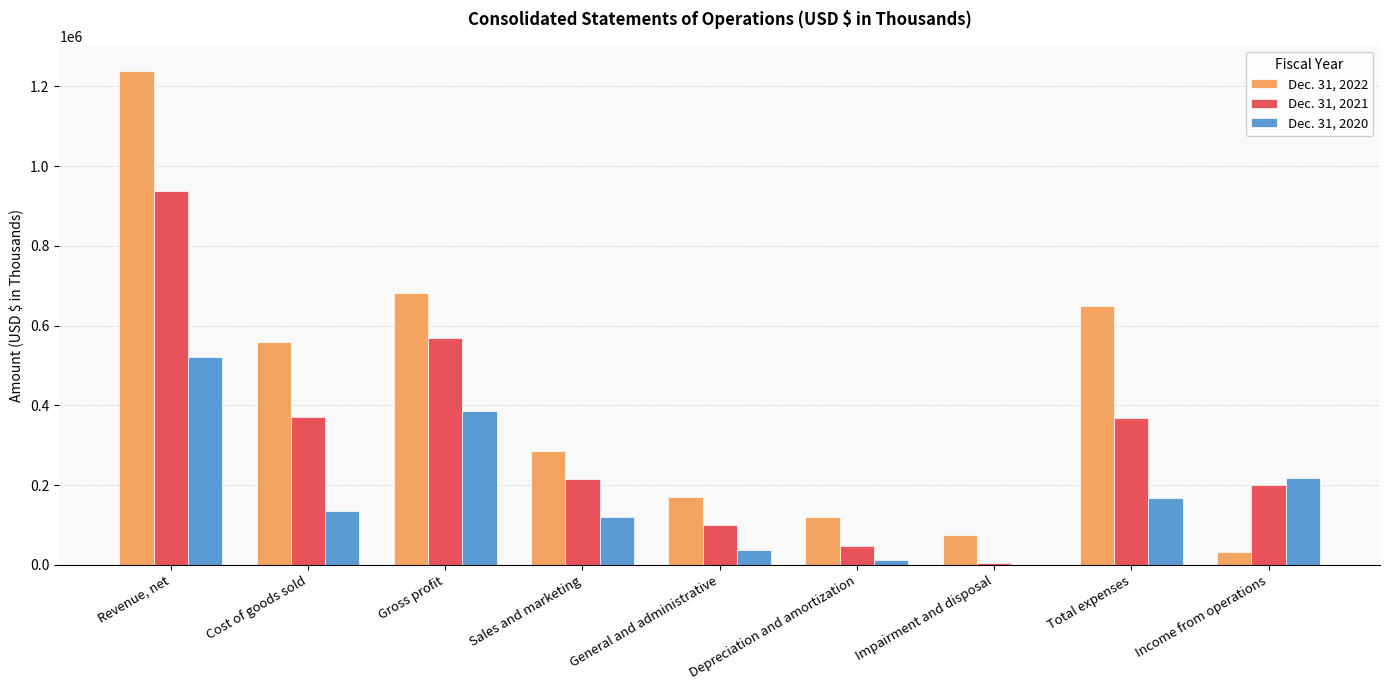

At which label does Dec. 31, 2022 reach its peak?

Revenue, net